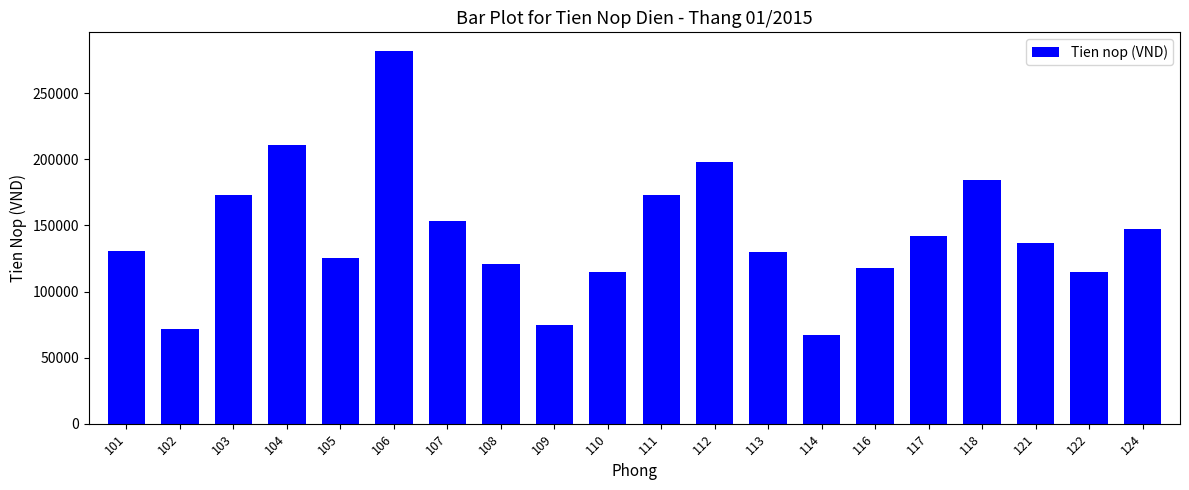

What is the difference between the values at 104 and 105?

86000